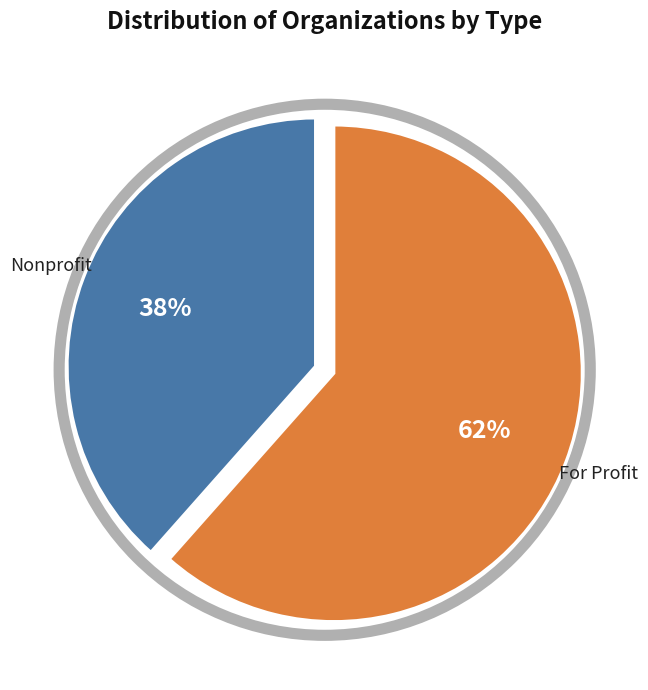

Is there any slice that represents more than half of the pie?

Yes